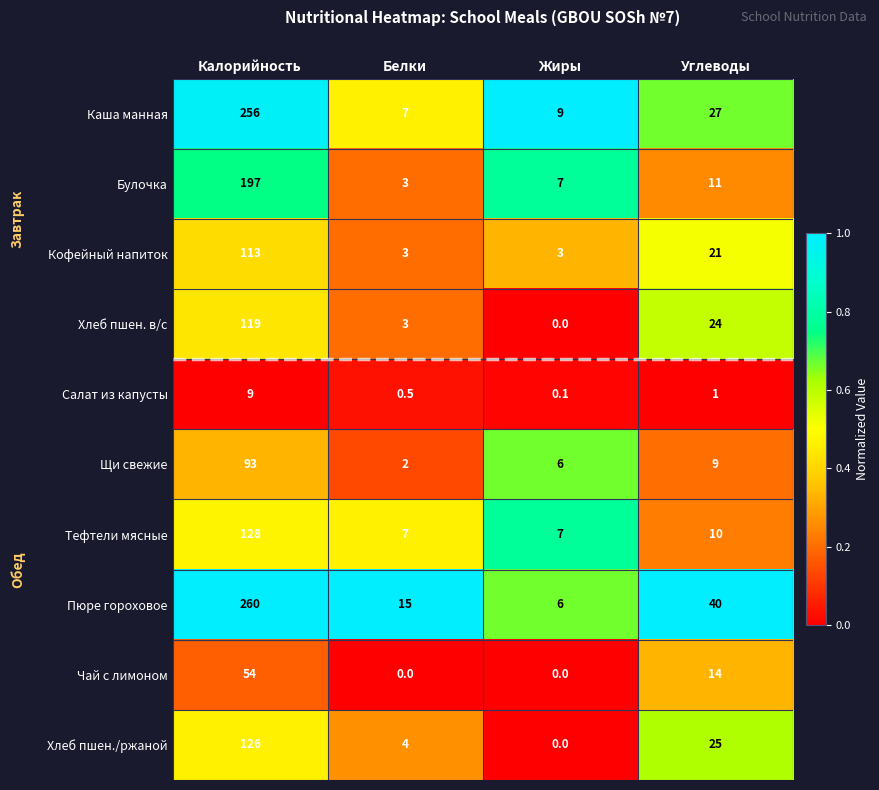

What is the difference between the Тефтели мясные values at Углеводы and Жиры?

3.0